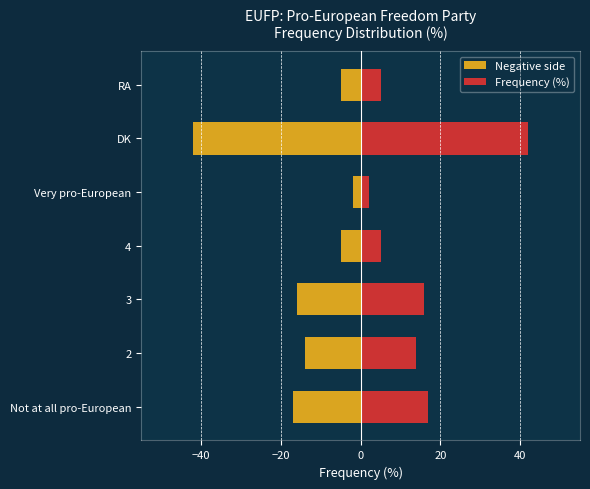

What is the highest value of the Frequency (%) series?

42